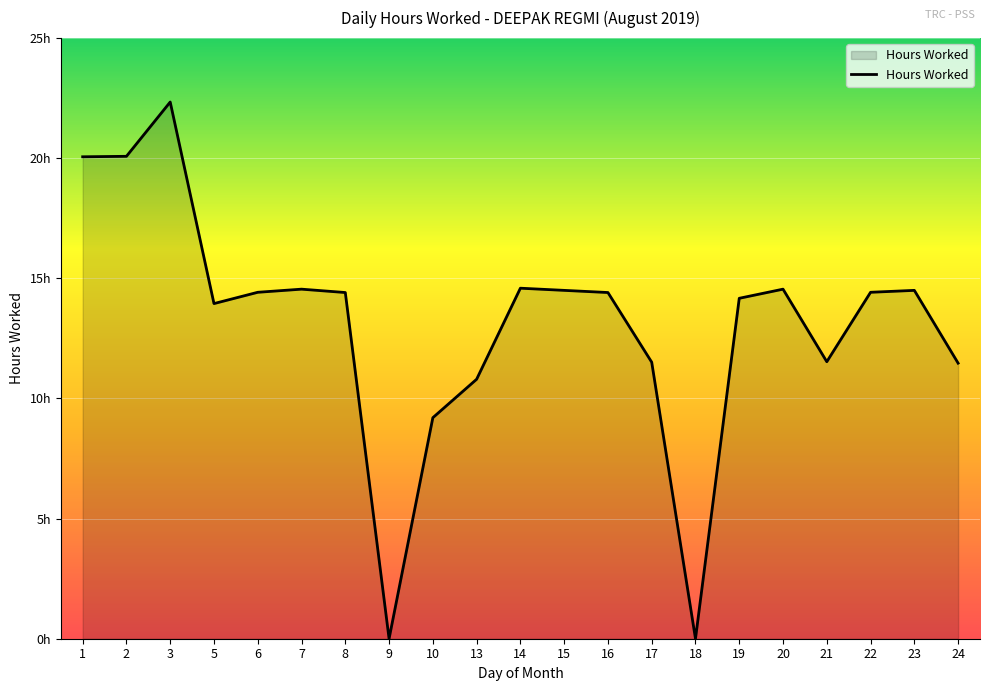

Reading left to right, transcribe all the data shown in this chart.

1=20.1	2=20.1	3=22.3	5=13.9	6=14.4	7=14.6	8=14.4	9=0.0	10=9.2	13=10.8	14=14.6	15=14.5	16=14.4	17=11.5	18=0.0	19=14.2	20=14.6	21=11.5	22=14.4	23=14.5	24=11.5